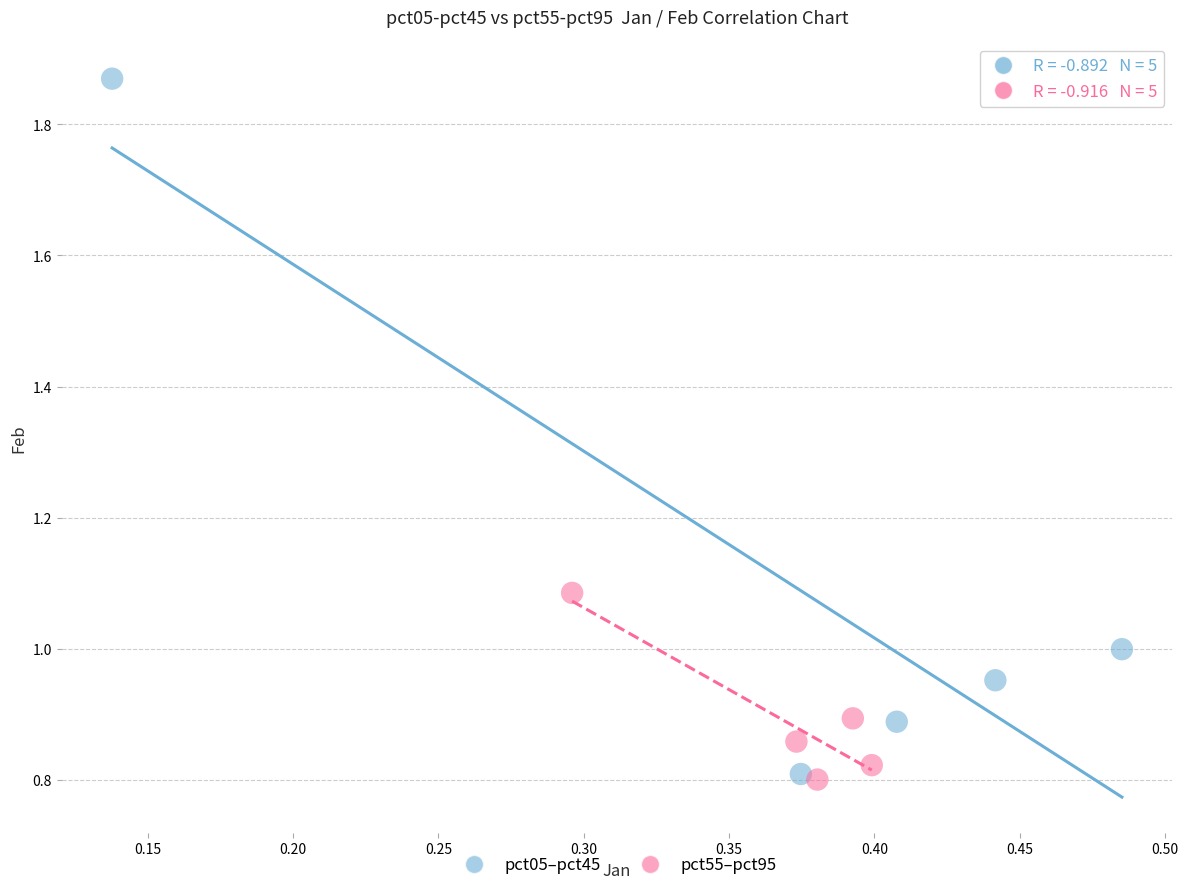

What are all the series names shown in the legend?

pct05–pct45, pct55–pct95